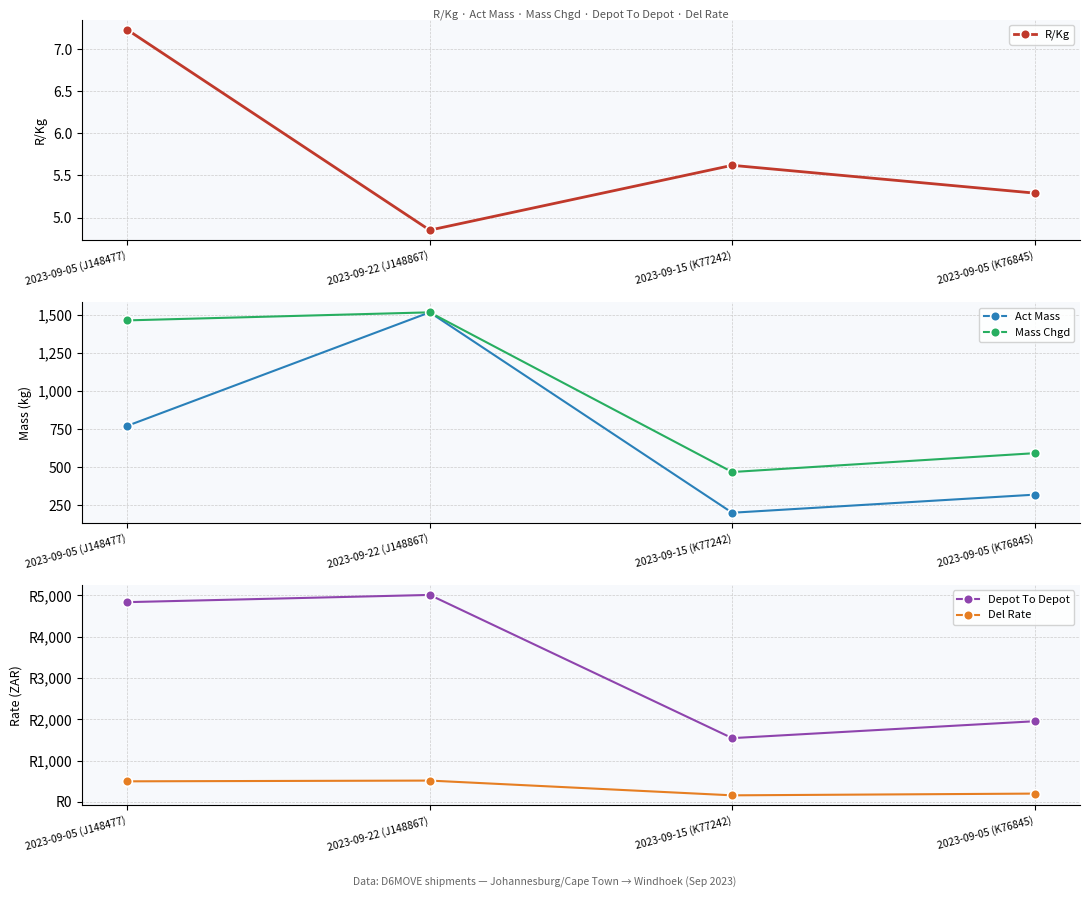

Where is the first local maximum for Depot To Depot?

2023-09-22 (J148867)